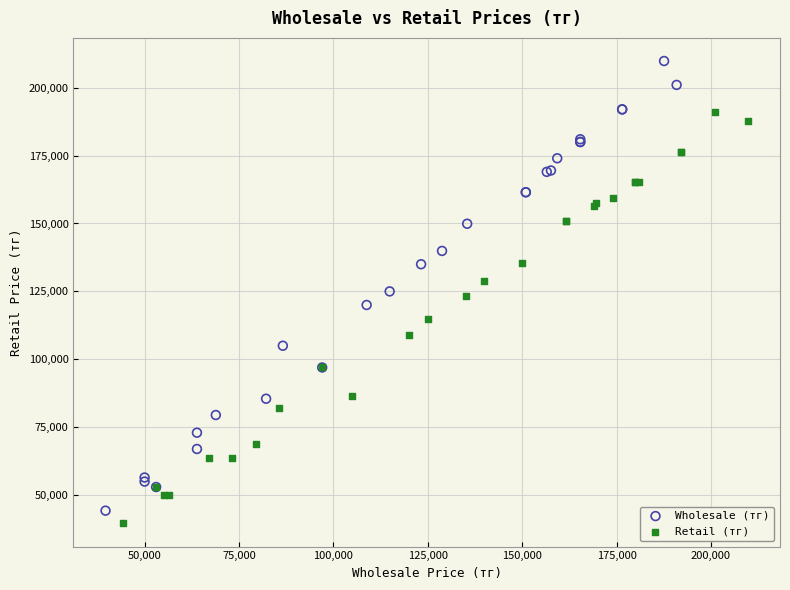

Which series has the widest spread of Y values?

Wholesale (тг)